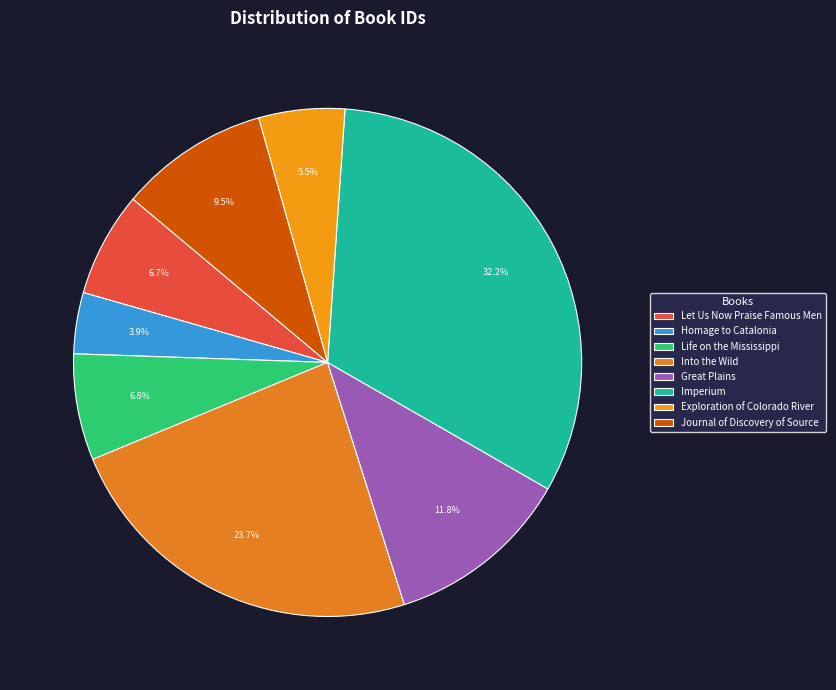

Approximately how many times larger is the value at Imperium compared to Great Plains?

2.7